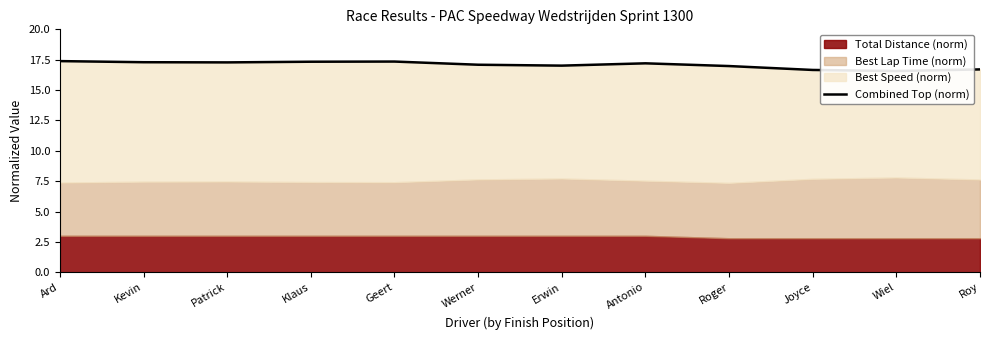

Read the value at Joyce.

16.7